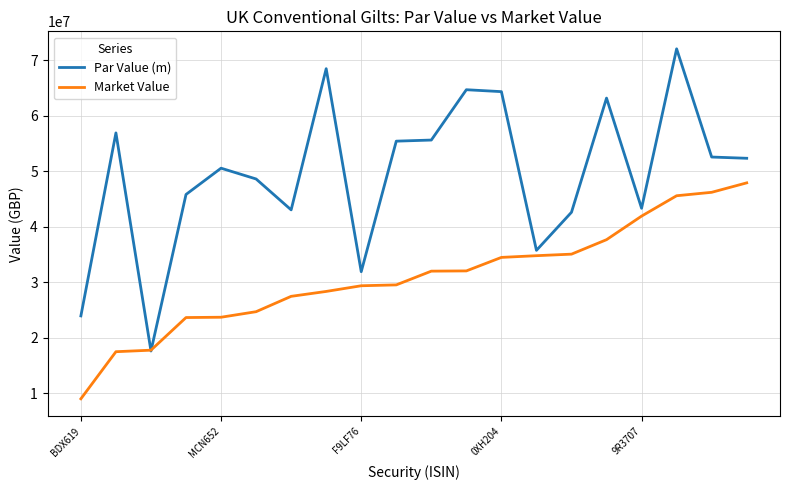

Rank the series by their maximum value, from highest to lowest.

Par Value (m), Market Value